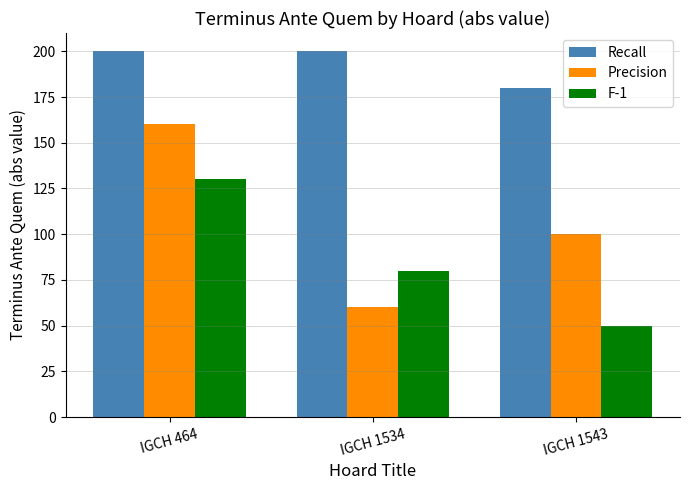

What is the difference between the Recall values at IGCH 1534 and IGCH 1543?

20